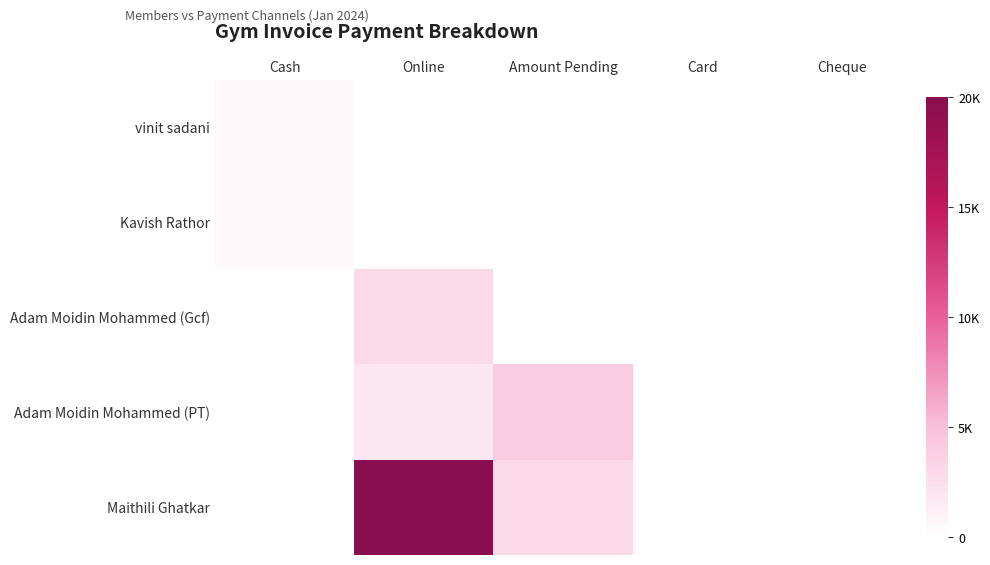

Which has a higher value, Amount Pending or Card?

Amount Pending